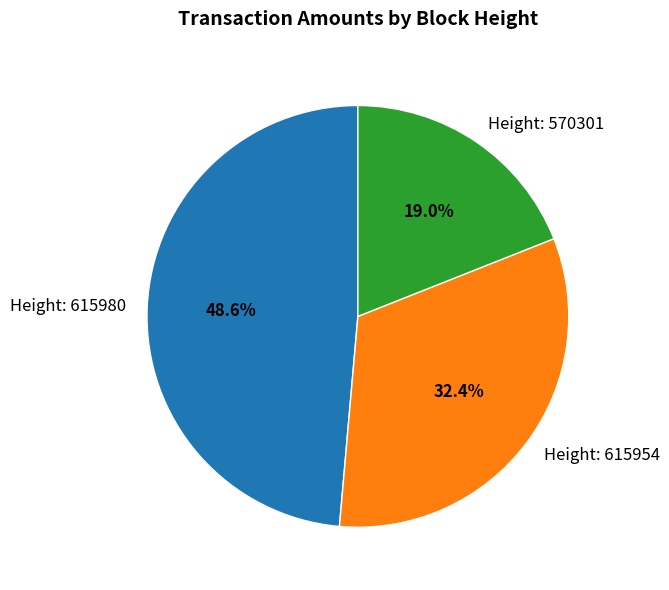

How many slices are in this pie chart?

3